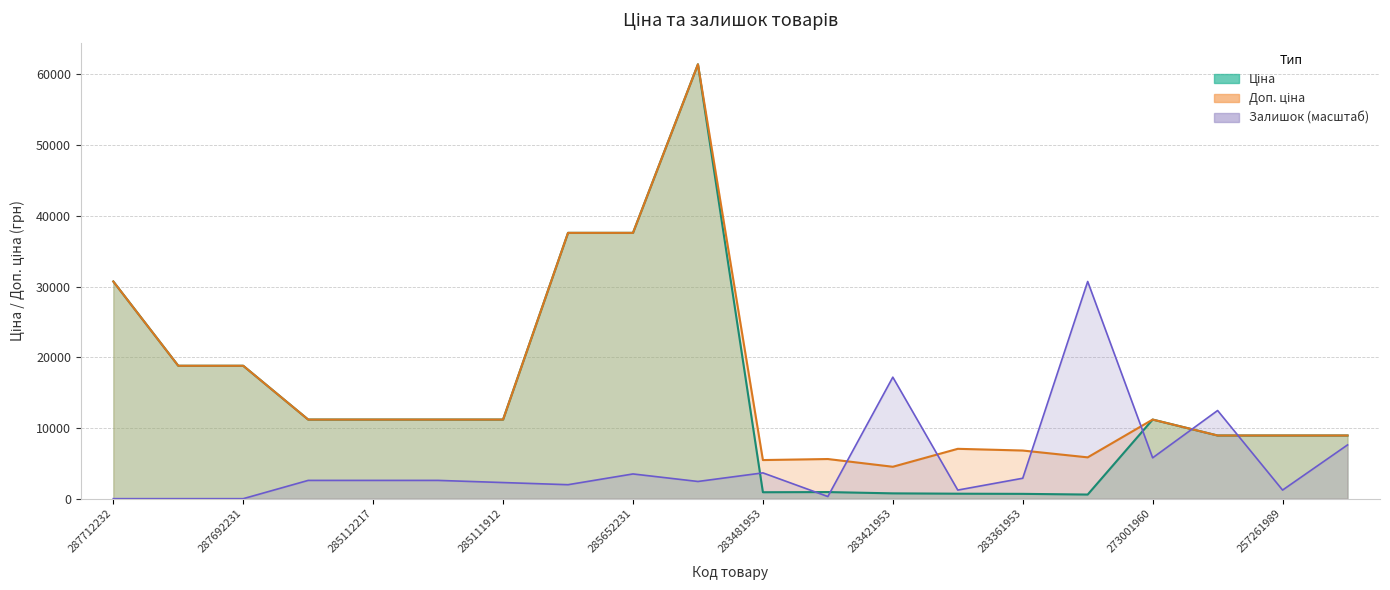

What is the label of the 18th point from the left?

257261990